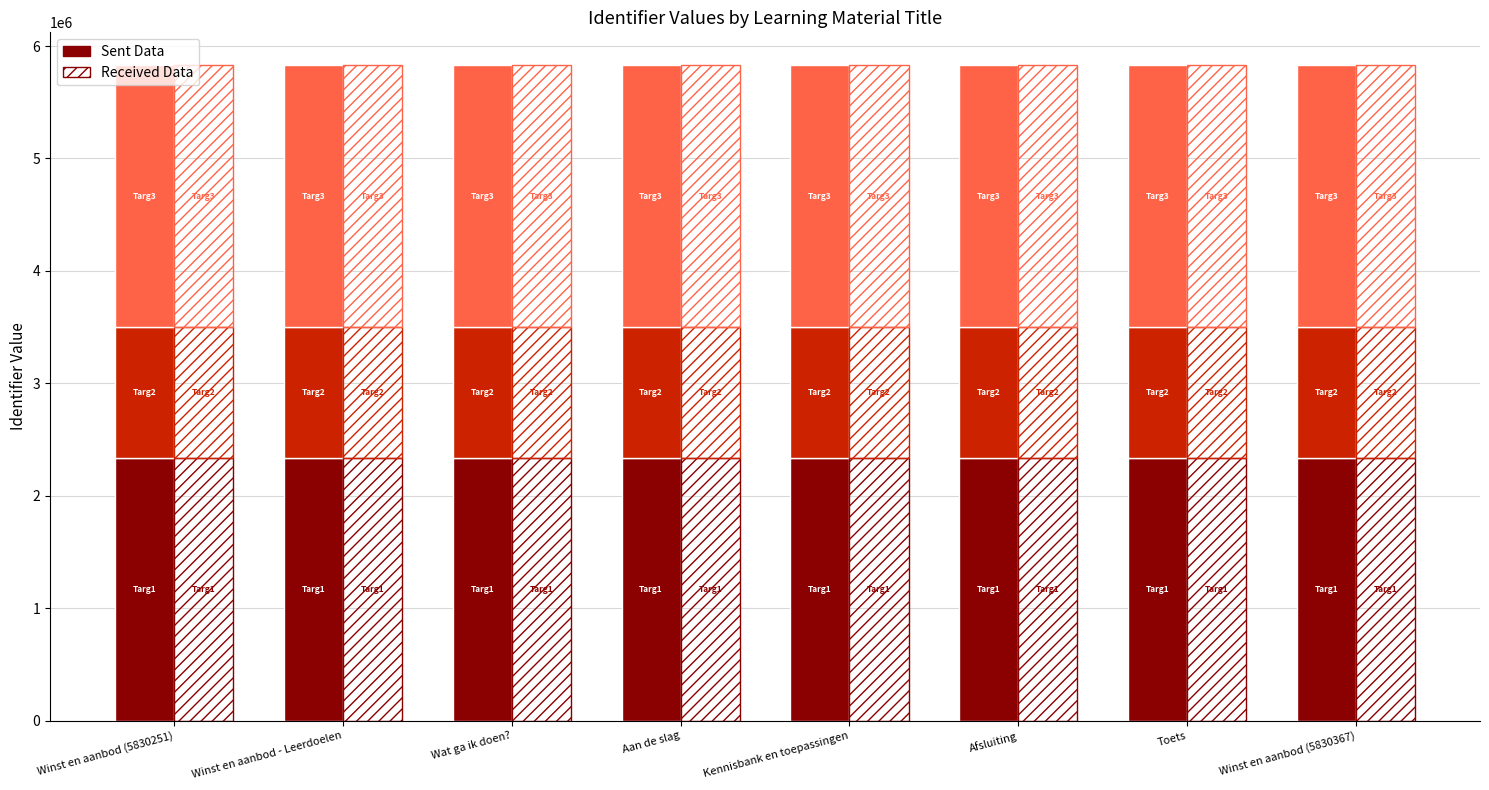

The value of Sent Data at Kennisbank en toepassingen is 555389.0. True or false?

False